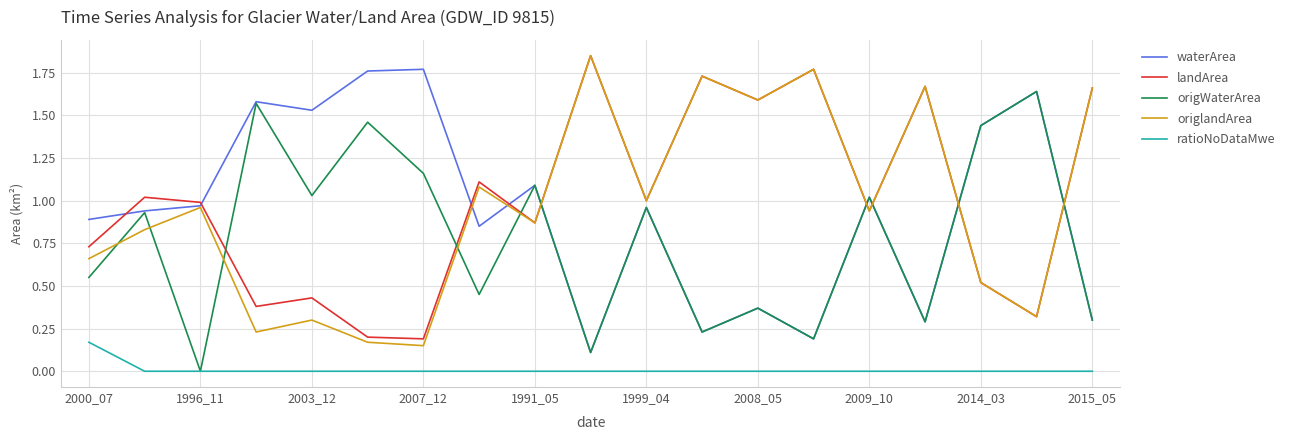

True or false: ratioNoDataMwe and landArea cross at least once.

False